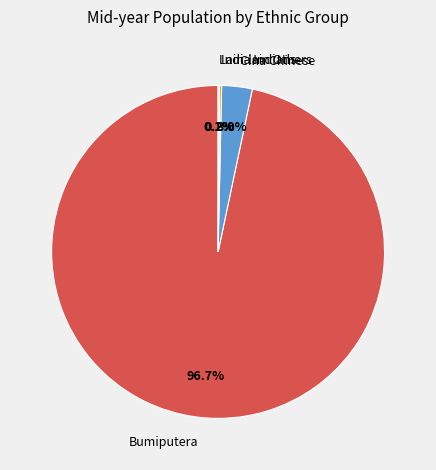

How much of the chart is everything except Cina Chinese?

97.0%